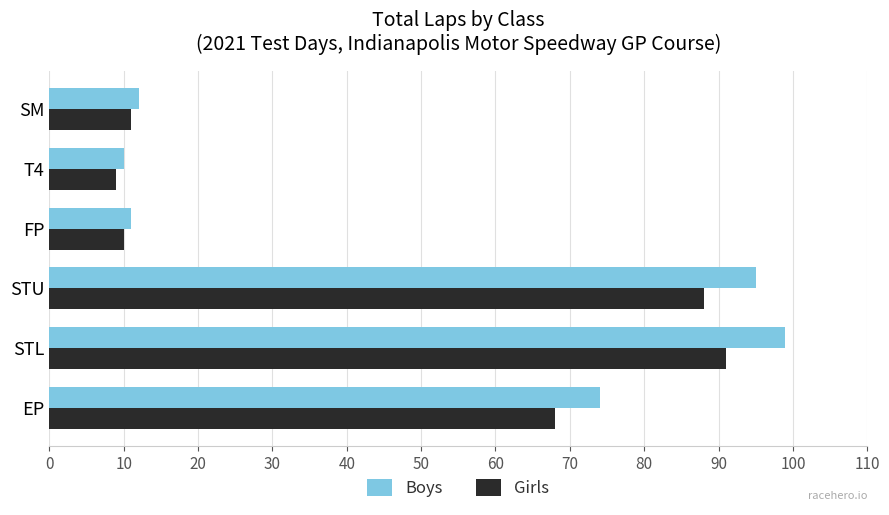

Rank the series by their average value, from highest to lowest.

Boys, Girls